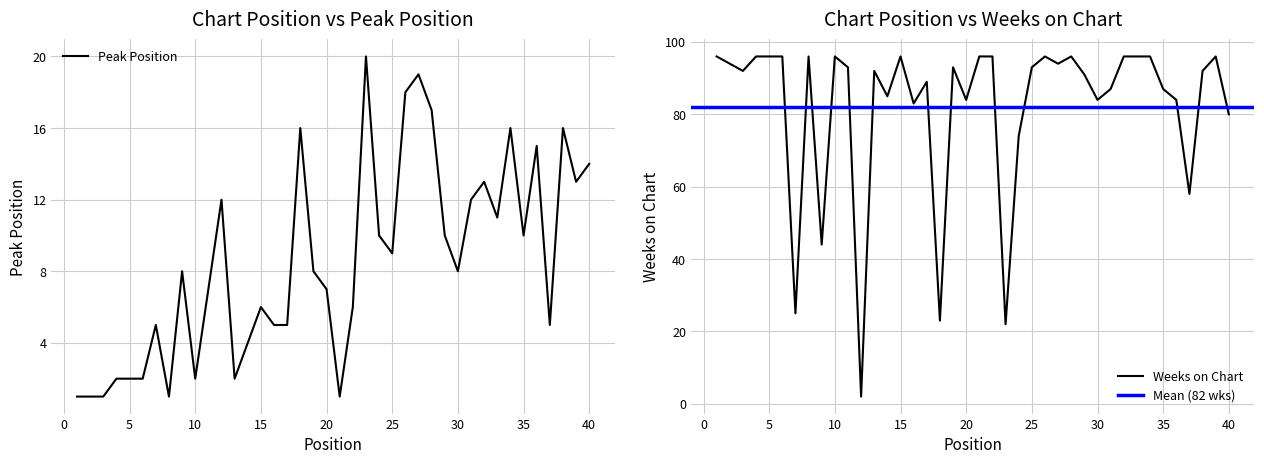

What is the minimum value for Peak Position?

1